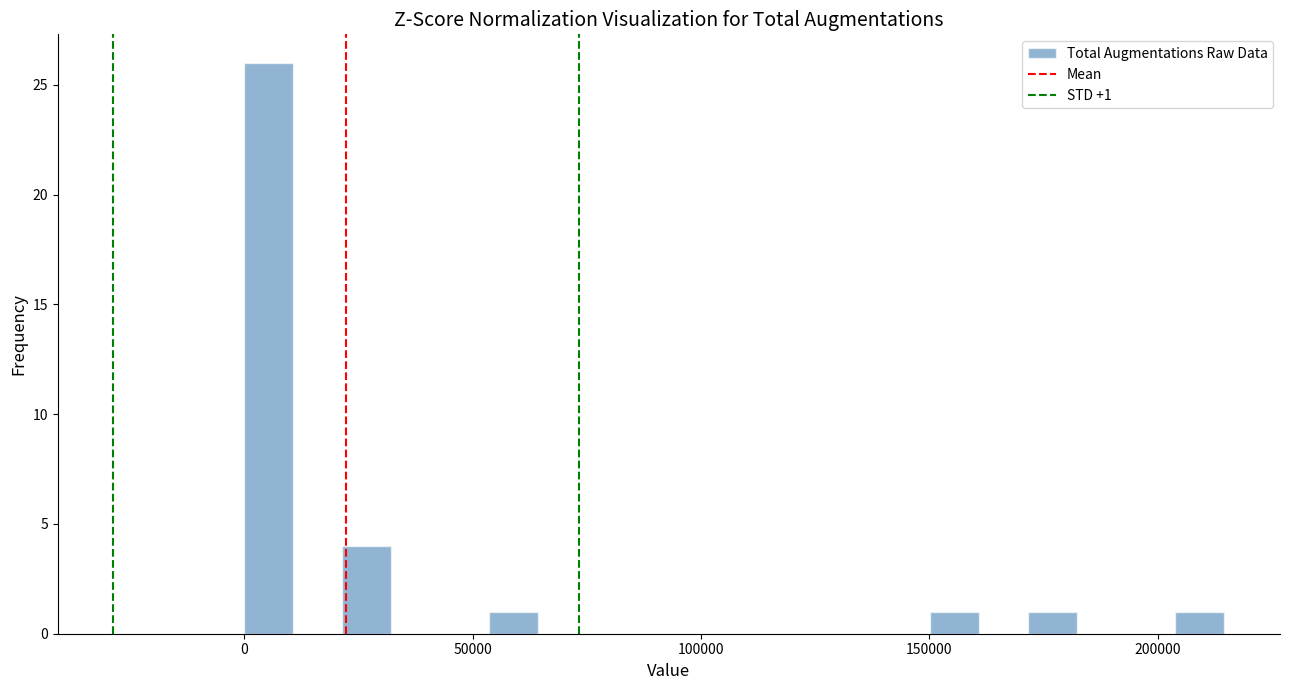

Around what value on the x-axis is the tallest bar? Give the approximate position of its centre, as read against the axis.

5000